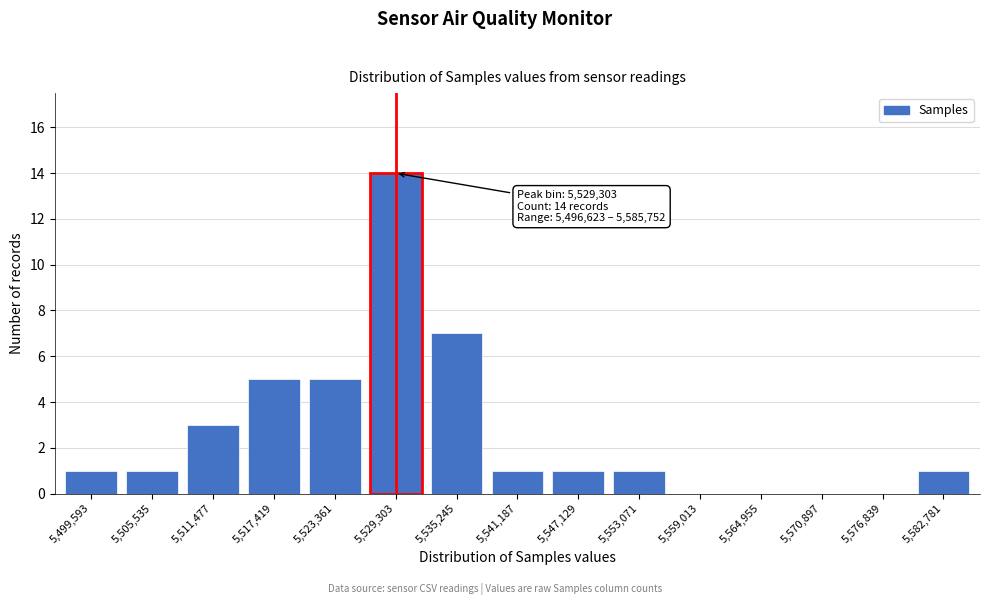

Reading left to right, transcribe all the data shown in this chart.

5,499,593=1	5,505,535=1	5,511,477=3	5,517,419=5	5,523,361=5	5,529,303=14	5,535,245=7	5,541,187=1	5,547,129=1	5,553,071=1	5,559,013=0	5,564,955=0	5,570,897=0	5,576,839=0	5,582,781=1